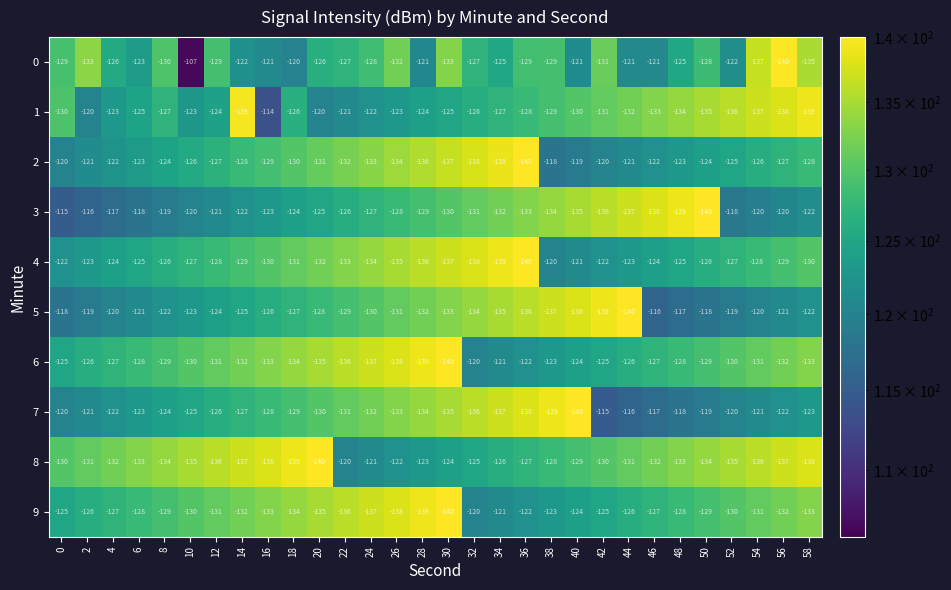

What value does the 7 series have at 56, to the nearest 5?

-120